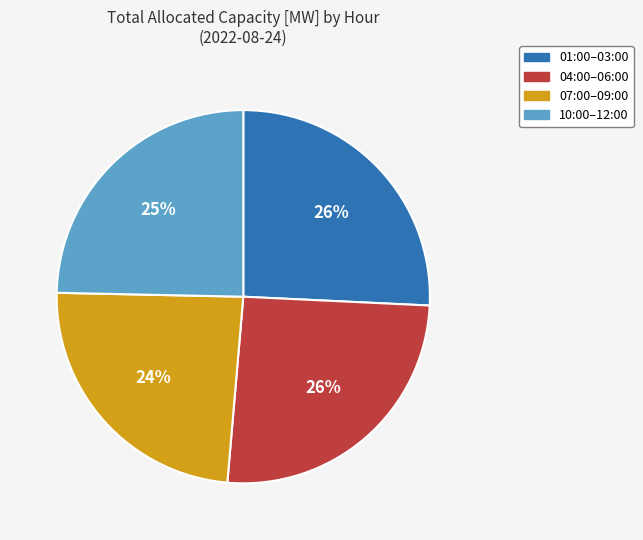

To the nearest percent, what is the average slice percentage?

25%